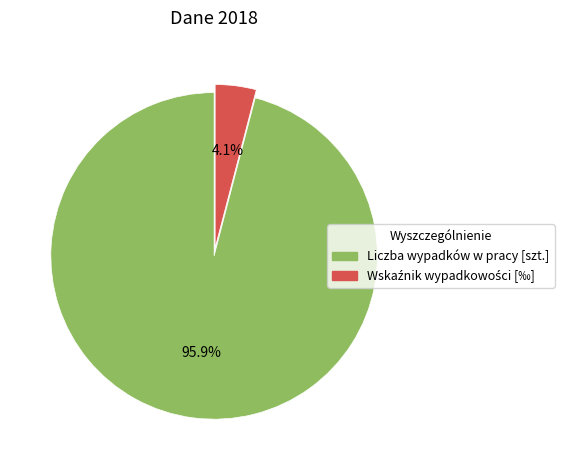

What percentage is NOT represented by Liczba wypadków w pracy [szt.]?

4.1%